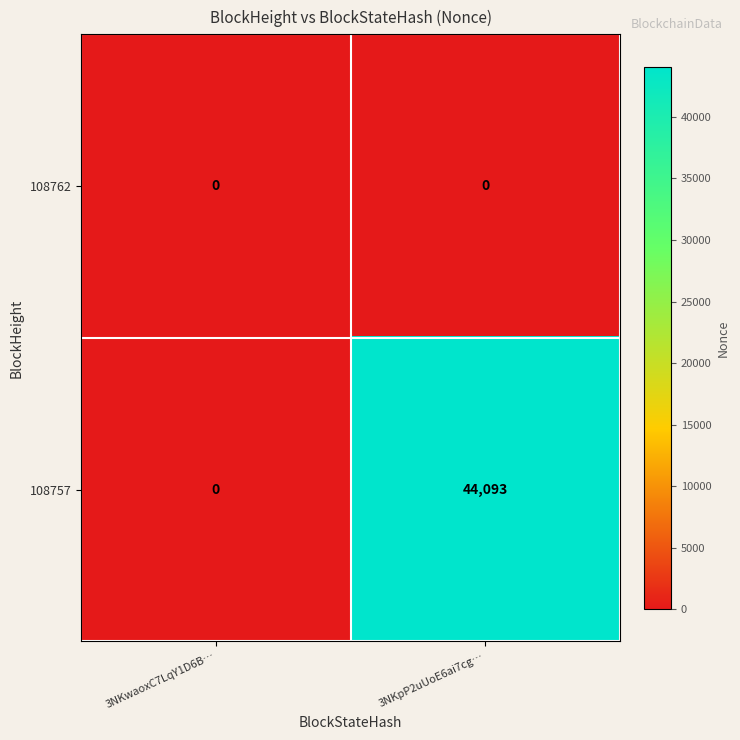

Which series has the widest spread of values?

108757